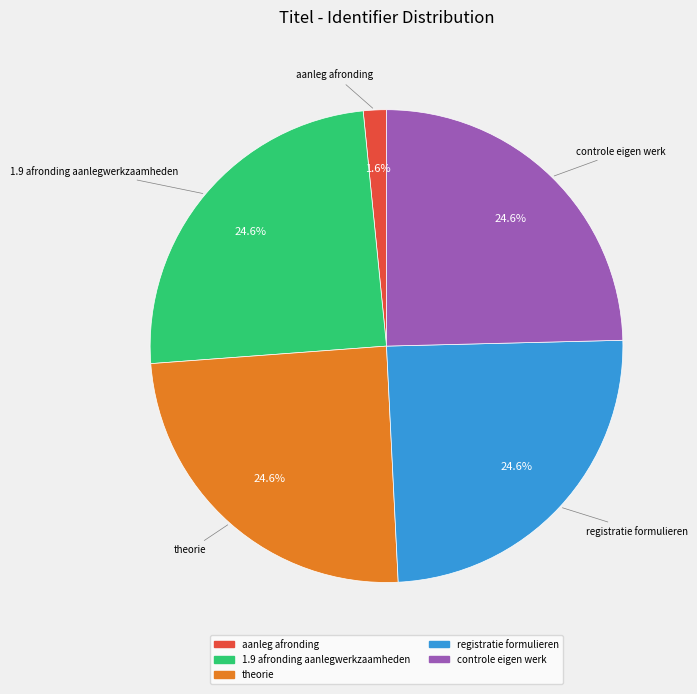

What percentage is NOT represented by theorie?

75.4%